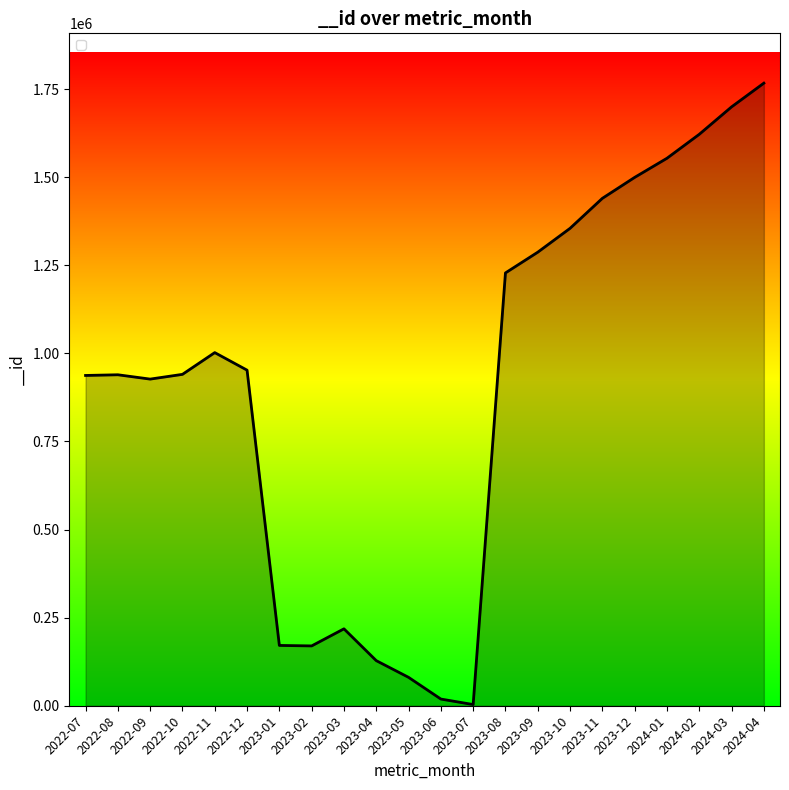

How many series are shown in this chart?

1